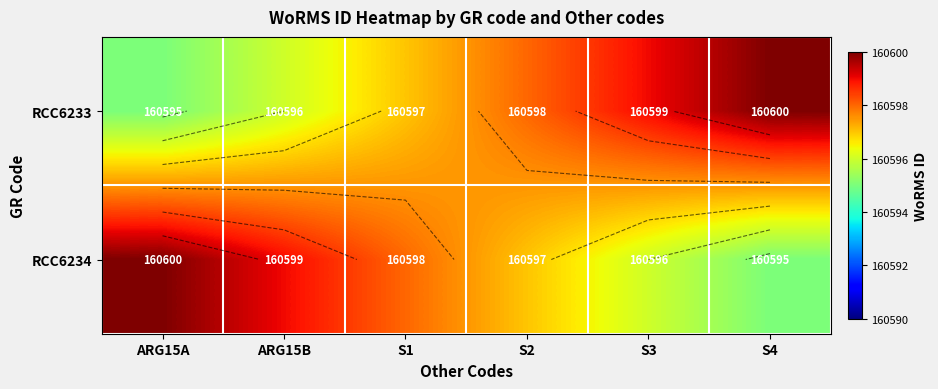

At how many categories does at least one series exceed 160598?

4